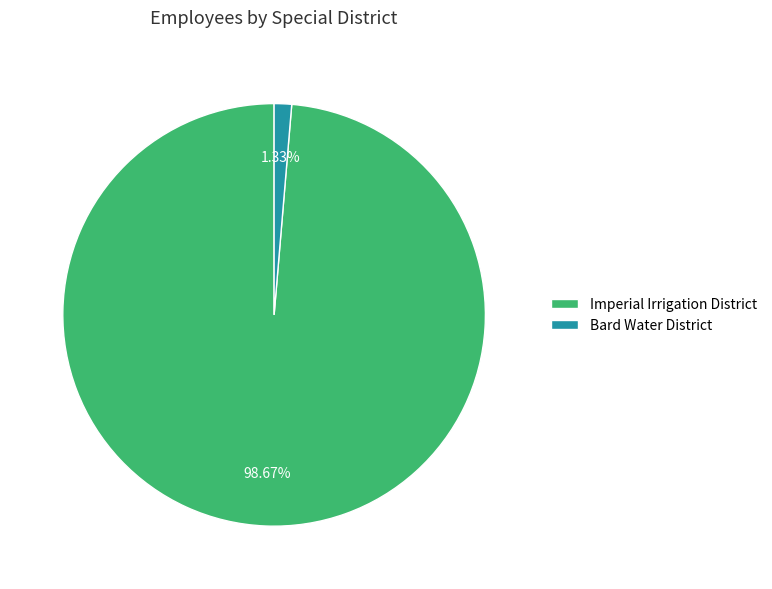

The Bard Water District slice represents 1% of the pie. True or false?

True